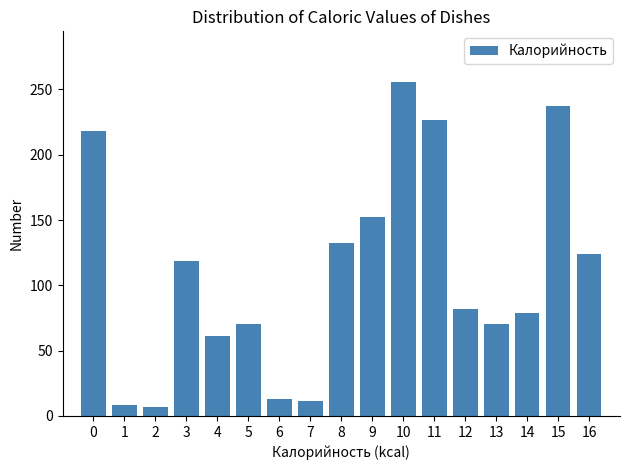

What is the greatest value displayed?

256.1